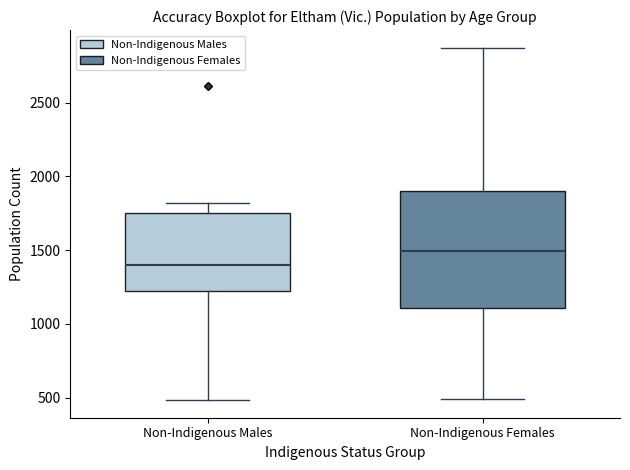

Which box has the lowest median line?

Non-Indigenous Males